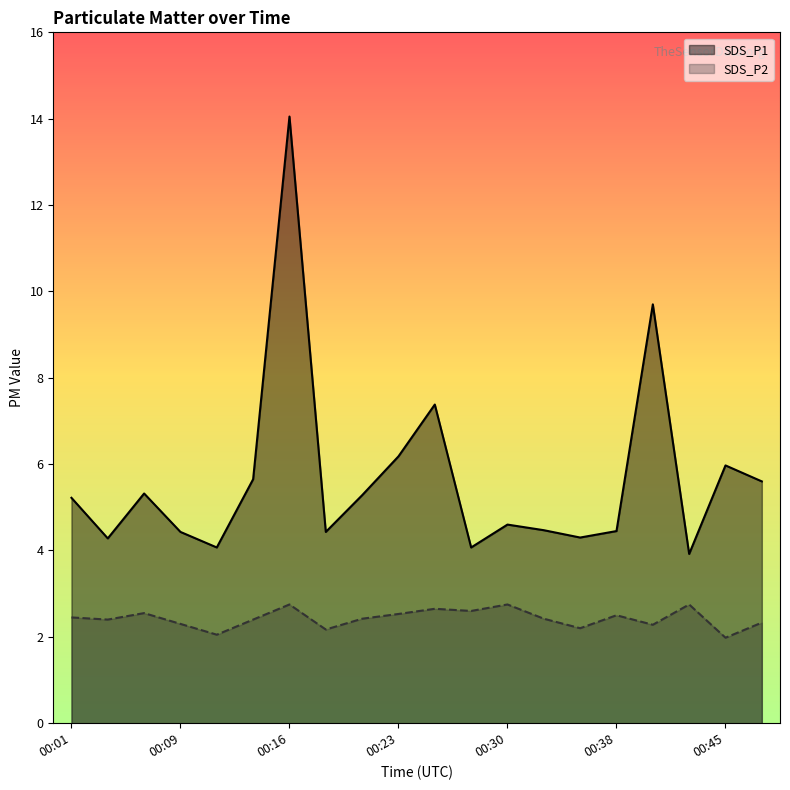

Reading left to right, extract all data points from this chart.

SDS_P1: 5.2	4.3	5.3	4.4	4.1	5.7	14.1	4.4	5.3	6.2	7.4	4.1	4.6	4.5	4.3	4.5	9.7	3.9	6.0	5.6
SDS_P2: 2.5	2.4	2.5	2.3	2.0	2.4	2.8	2.2	2.4	2.5	2.6	2.6	2.8	2.4	2.2	2.5	2.3	2.8	2.0	2.3